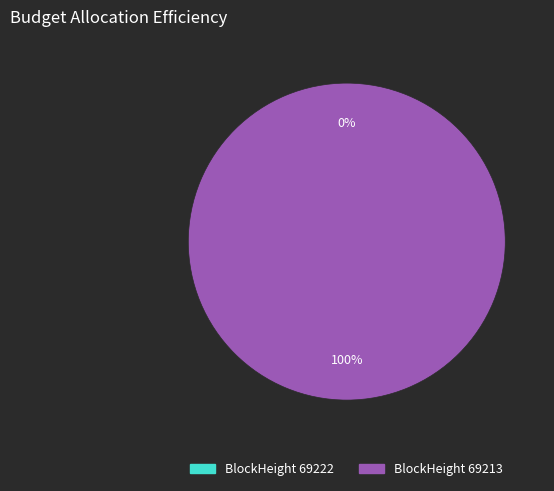

To the nearest percent, what portion does 69213 represent?

100%